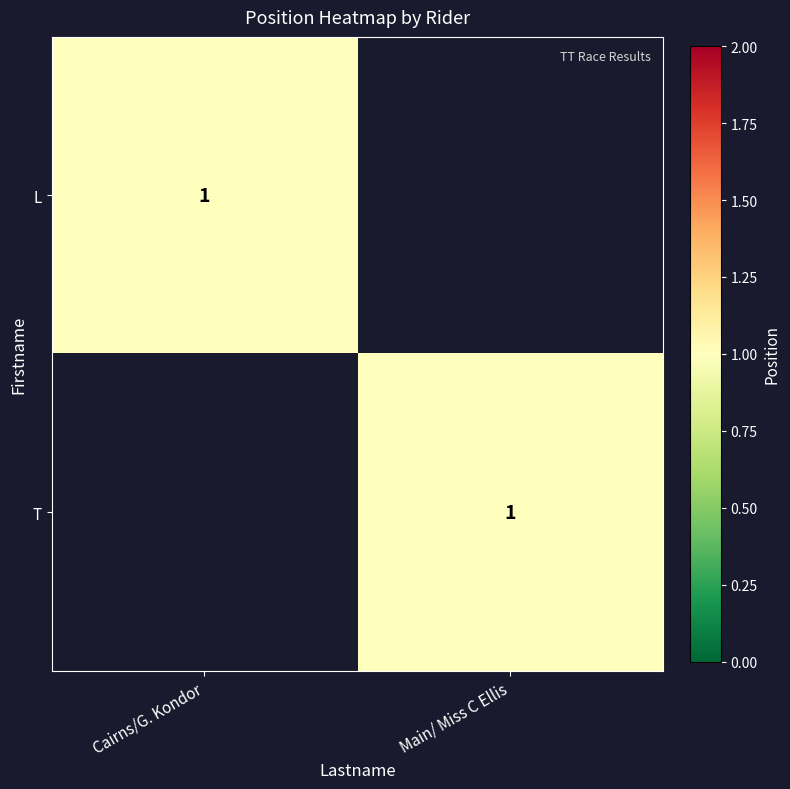

The value of T at Main/ Miss C Ellis is 1. True or false?

True